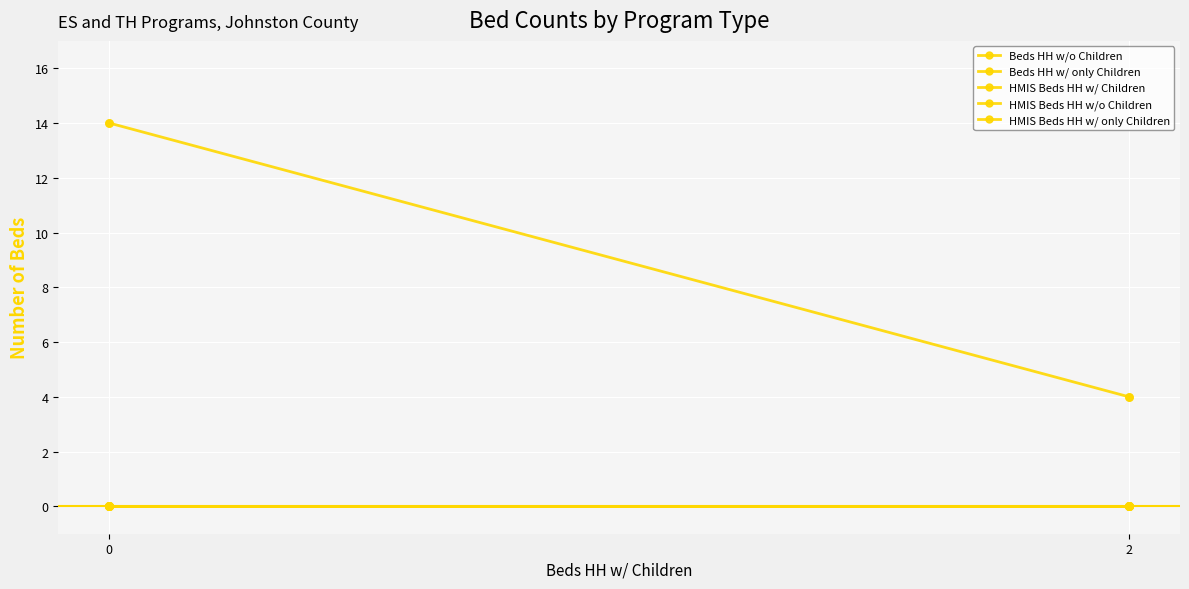

At how many categories does at least one series exceed 10?

1